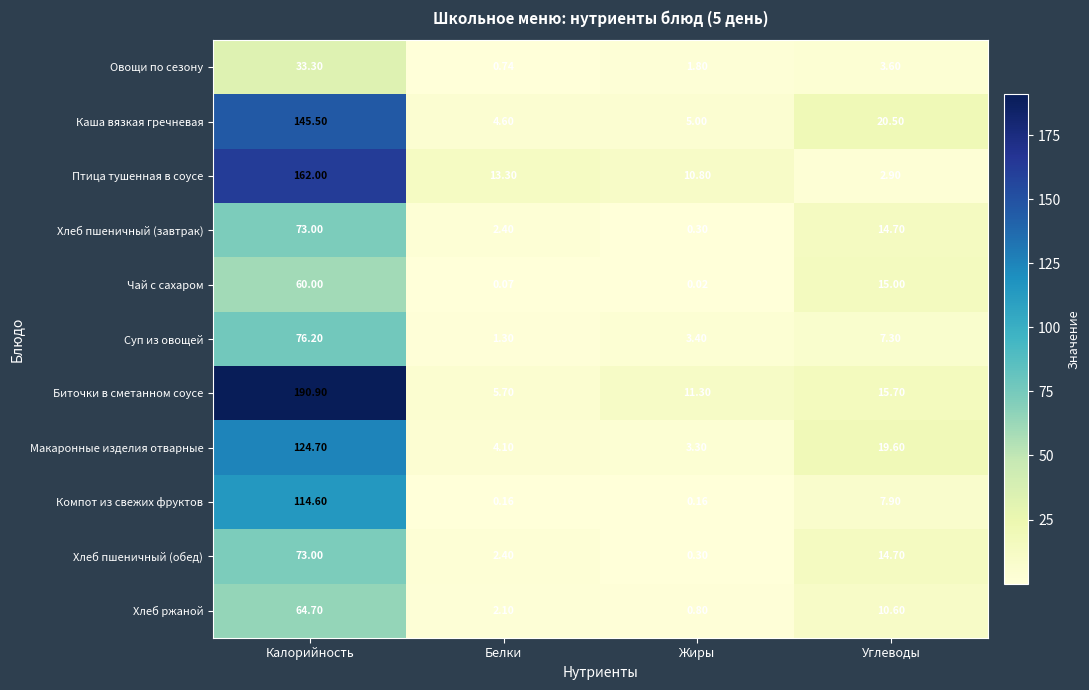

How many data points in Овощи по сезону are above 3?

2